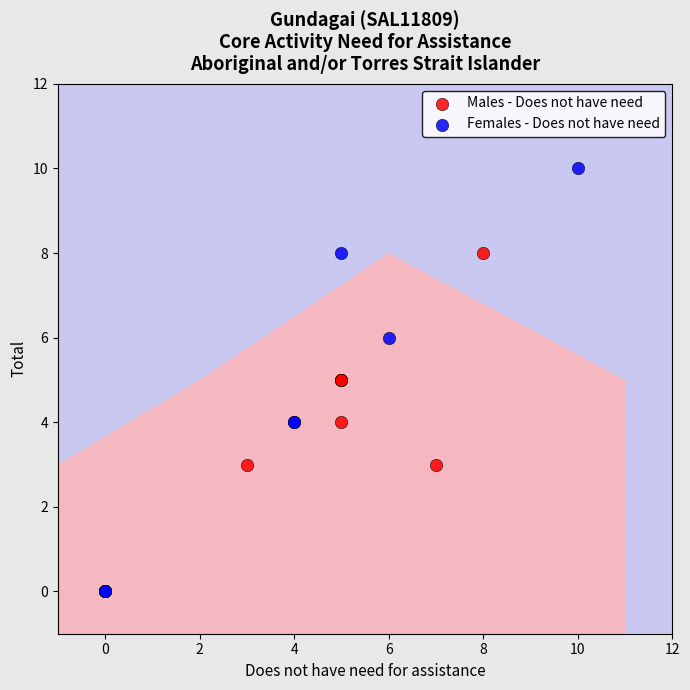

What are all the series names shown in the legend?

Males - Does not have need, Females - Does not have need